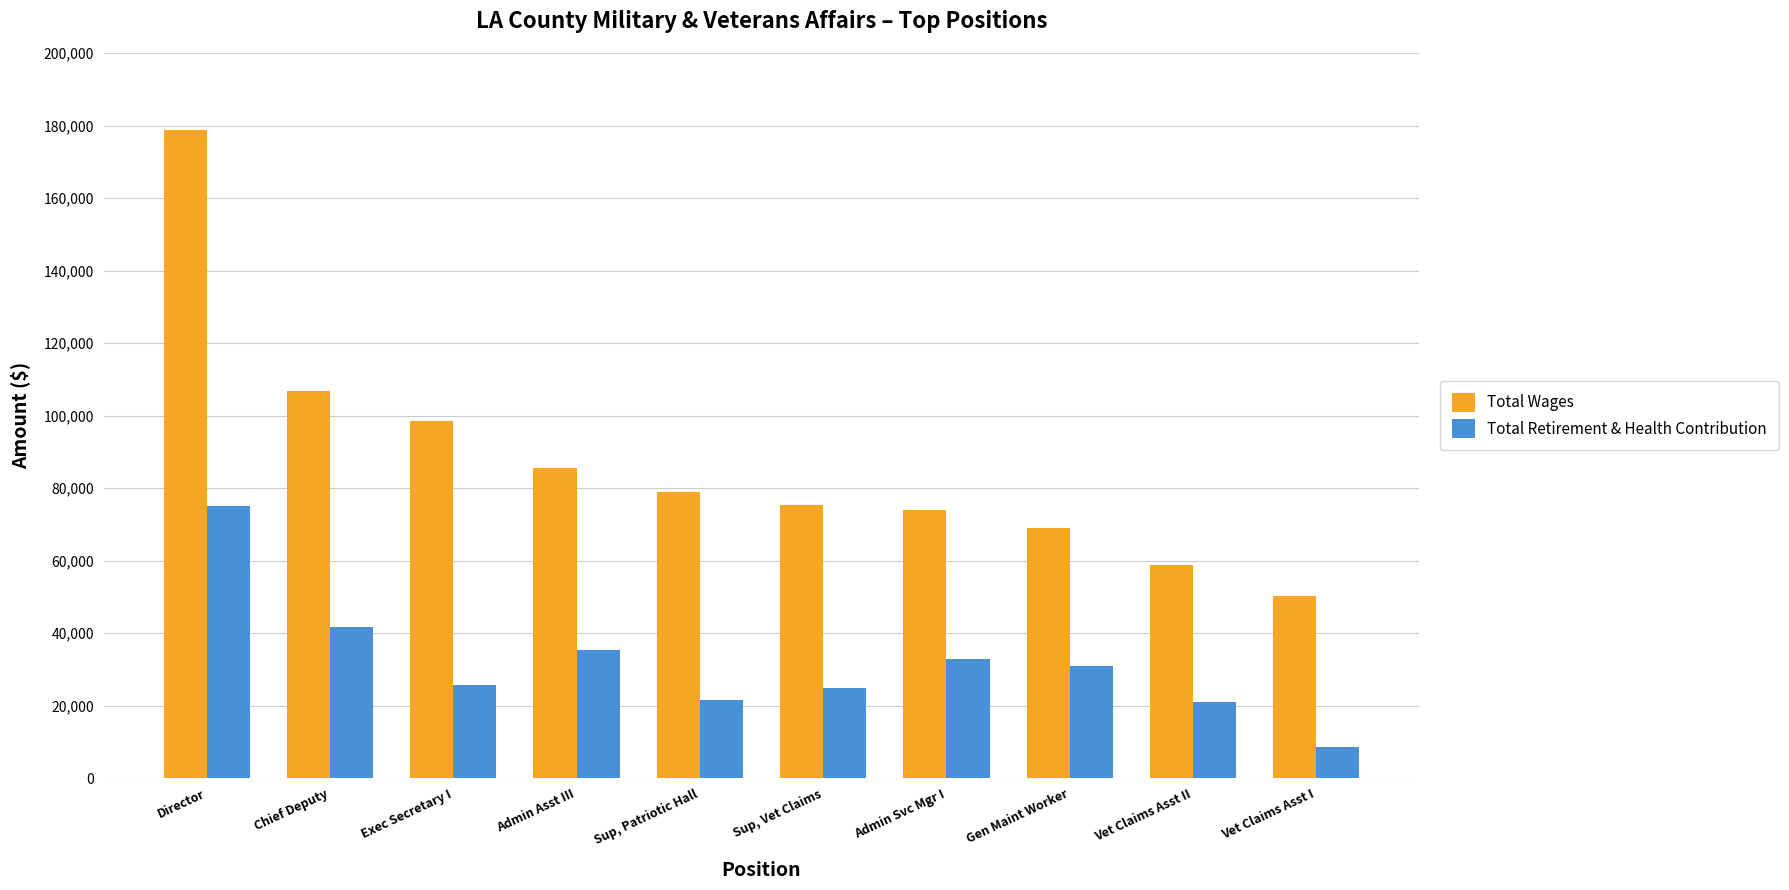

Which series has the widest spread of values?

Total Wages